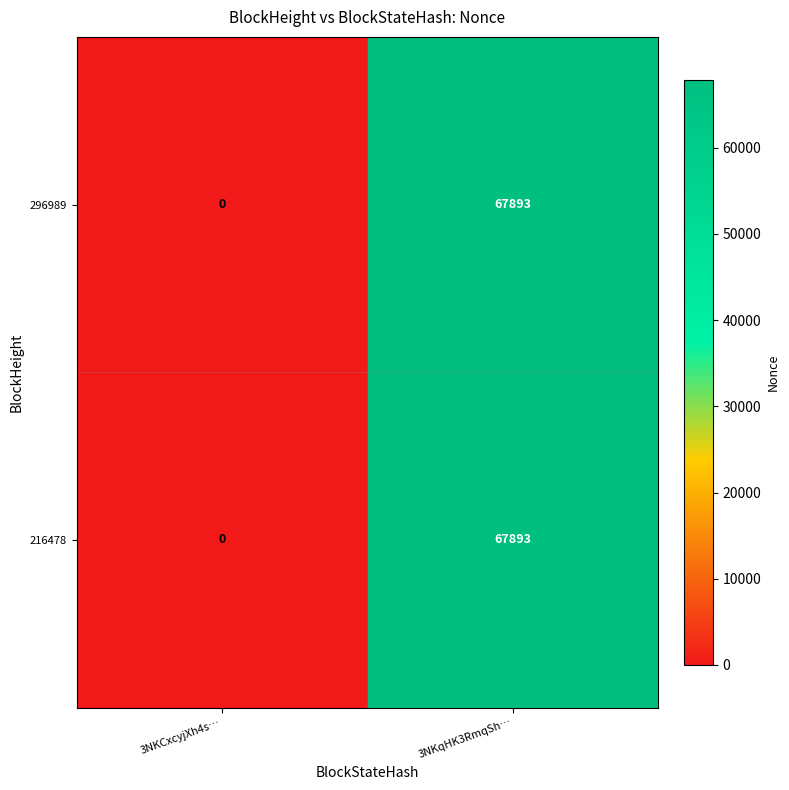

What is the sum of all 216478 values?

67893